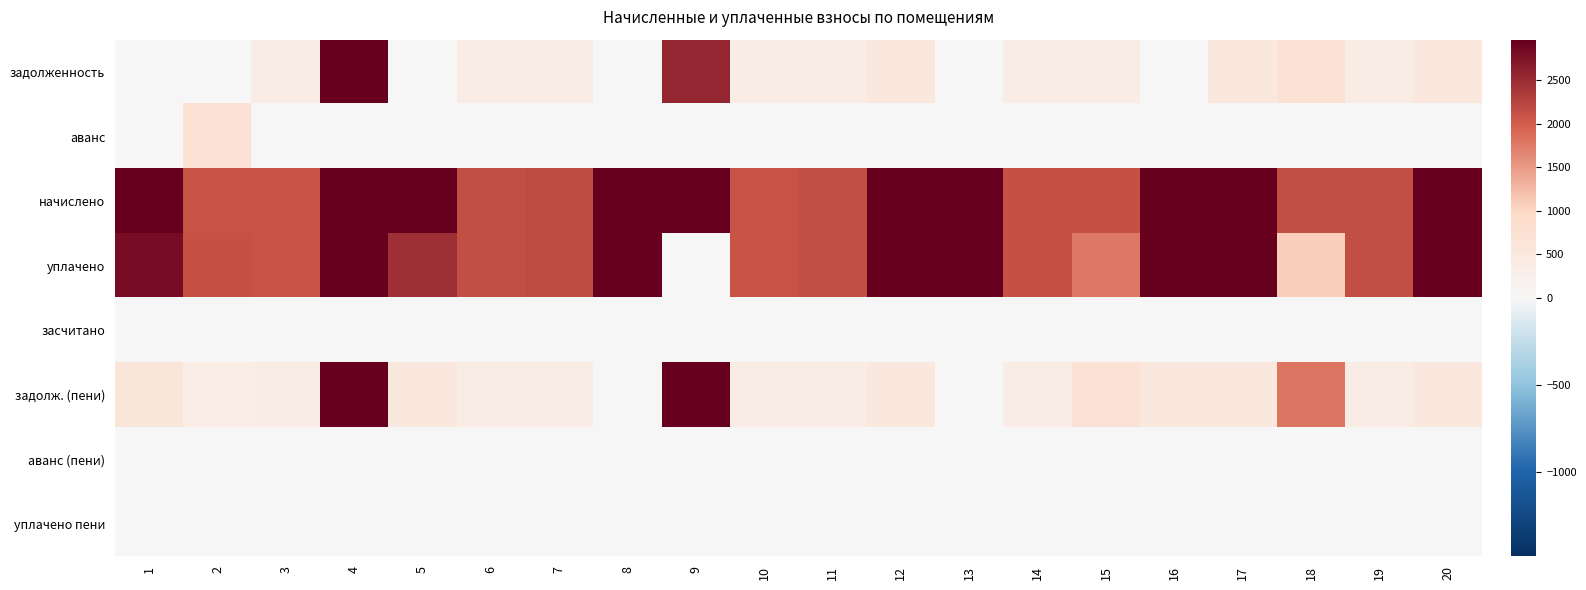

At which category is the sum across all series the highest?

4